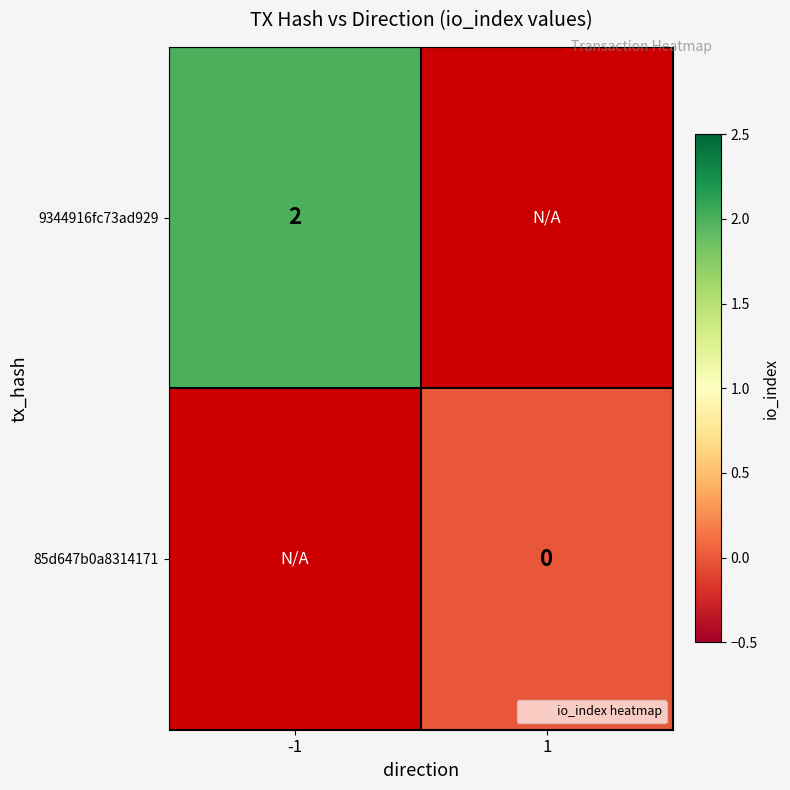

True or false: 9344916fc73ad929 has a value of 2.0 at -1.

True